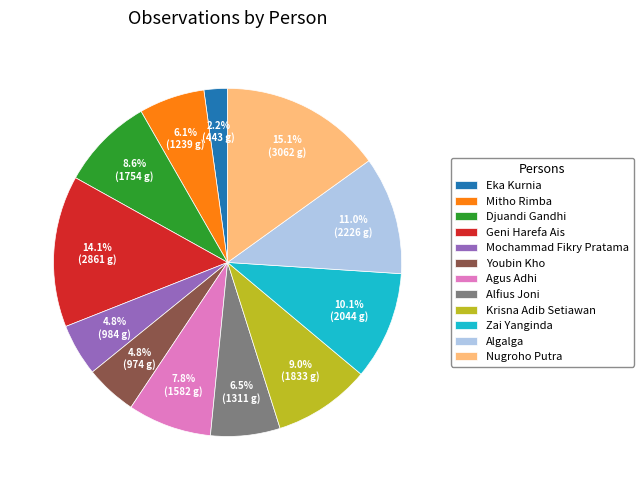

How many slices are in this pie chart?

12